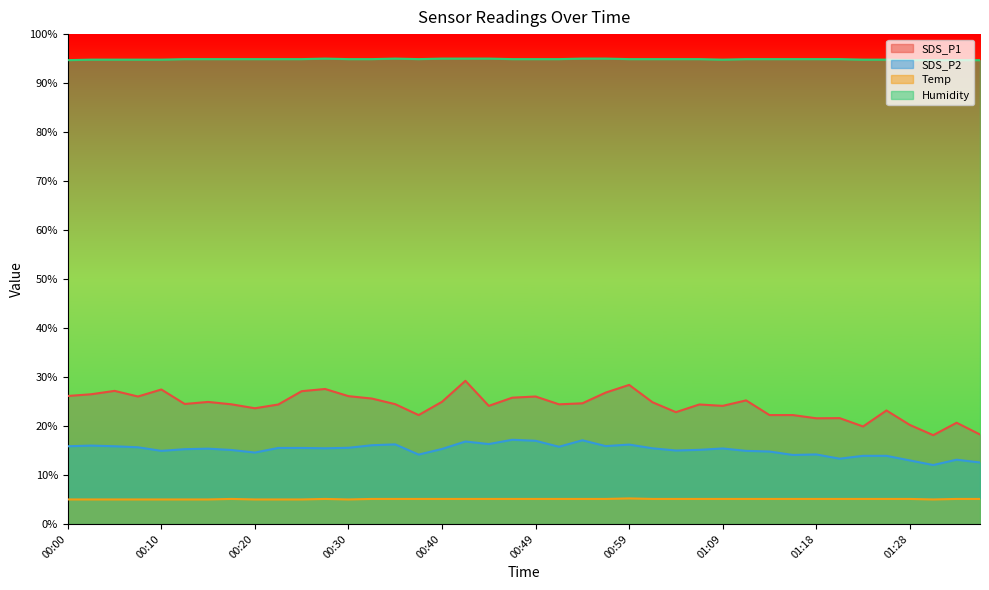

At which label does SDS_P2 reach its minimum?

01:31